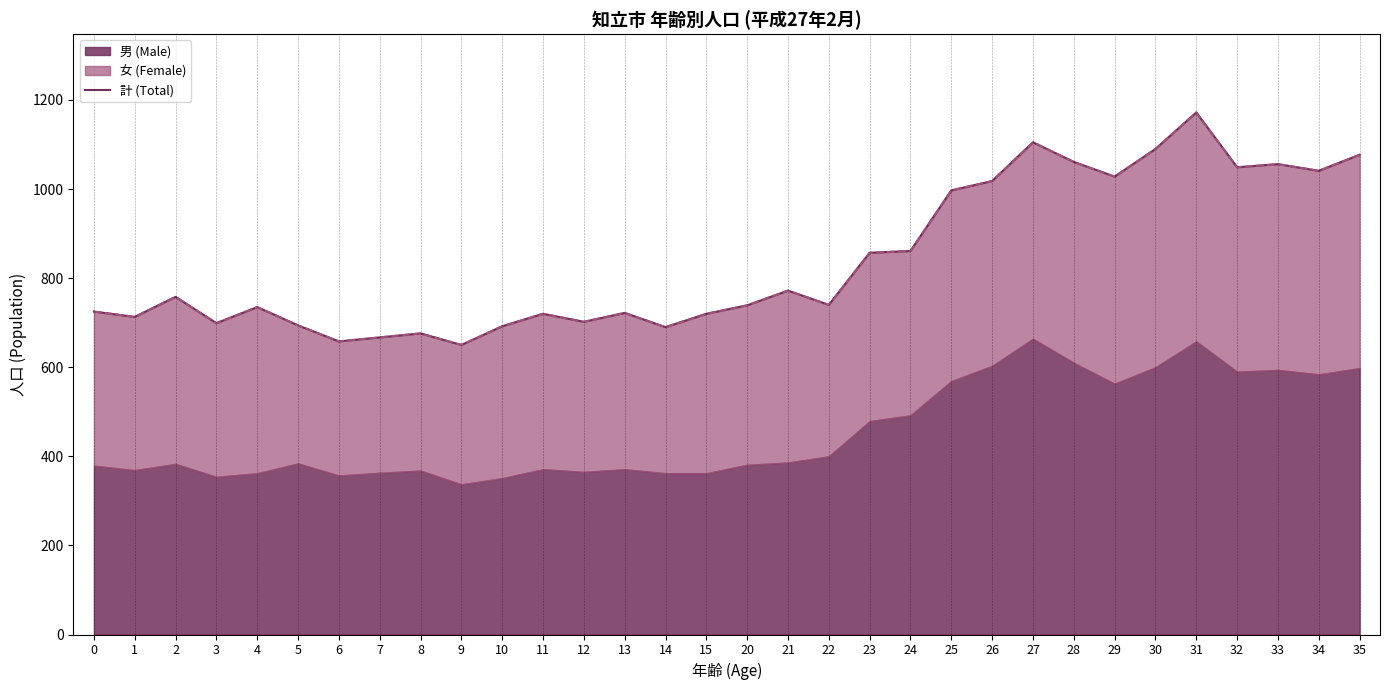

Rank the categories by value from lowest to highest.

9, 6, 7, 8, 14, 10, 5, 3, 12, 1, 11, 15, 13, 0, 4, 20, 22, 2, 21, 23, 24, 25, 26, 29, 34, 32, 33, 28, 35, 30, 27, 31